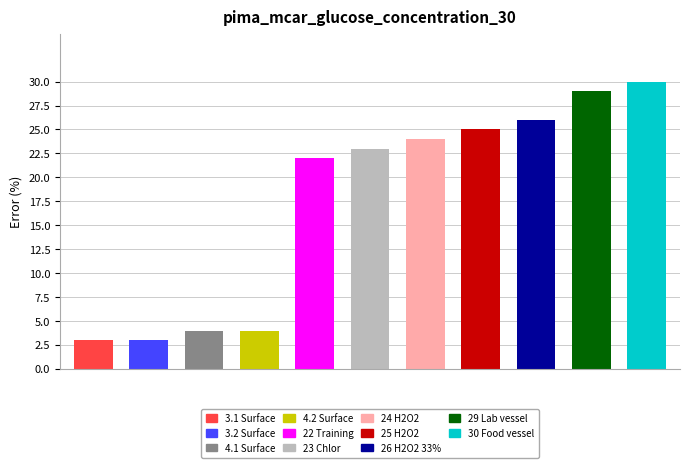

What is the maximum value shown in the chart?

30